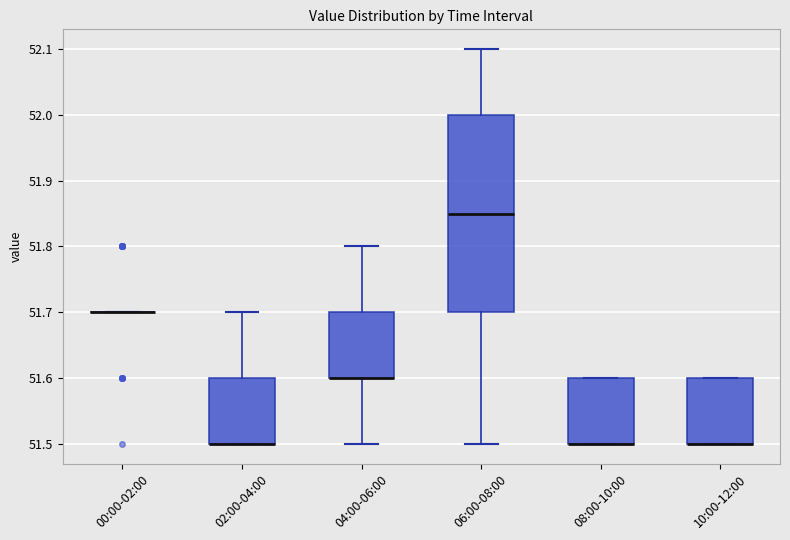

Comparing the boxes themselves (not the whiskers), which one is the tallest?

06:00-08:00